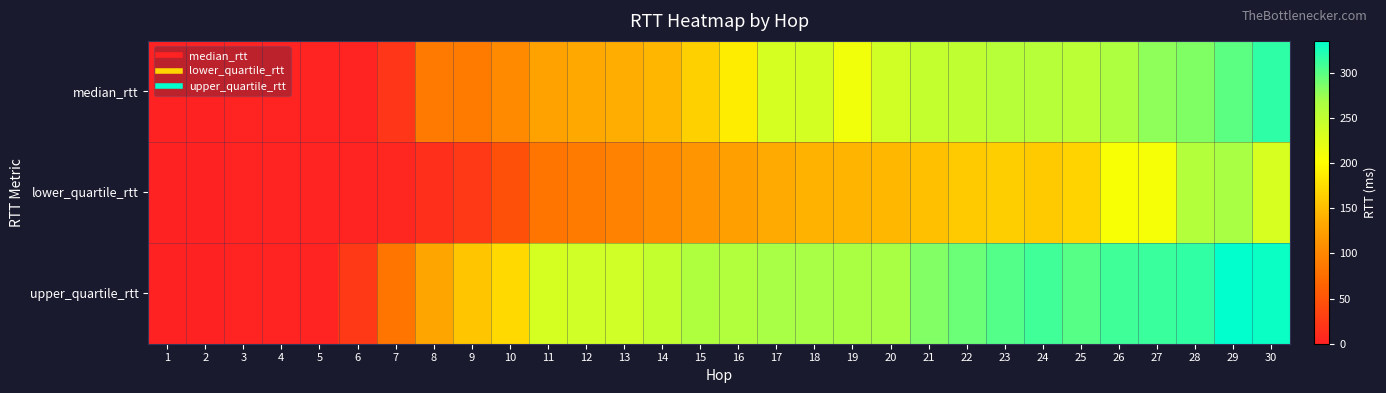

Reading left to right, extract all data points from this chart.

median_rtt: 1=0.2	2=0.3	3=1.7	4=1.5	5=1.8	6=2.3	7=20.6	8=87.2	9=88.0	10=103.3	11=126.8	12=132.8	13=137.5	14=143.8	15=164.5	16=187.7	17=234.0	18=234.6	19=211.1	20=238.3	21=247.8	22=251.3	23=257.5	24=257.9	25=254.2	26=264.5	27=278.7	28=284.4	29=299.1	30=317.0
lower_quartile_rtt: 1=0.2	2=0.3	3=1.6	4=1.4	5=1.6	6=1.7	7=5.8	8=13.5	9=22.7	10=46.3	11=83.1	12=88.6	13=95.7	14=105.4	15=113.8	16=123.6	17=134.7	18=141.1	19=143.0	20=145.3	21=152.1	22=160.8	23=162.8	24=159.9	25=166.8	26=206.1	27=207.4	28=260.6	29=268.6	30=232.1
upper_quartile_rtt: 1=0.2	2=0.4	3=1.8	4=2.1	5=2.2	6=23.4	7=83.0	8=129.4	9=157.0	10=171.9	11=234.3	12=238.6	13=238.8	14=247.8	15=262.8	16=261.8	17=268.8	18=268.9	19=266.7	20=268.3	21=283.8	22=293.5	23=302.1	24=309.2	25=301.2	26=310.2	27=312.2	28=315.2	29=335.4	30=331.4